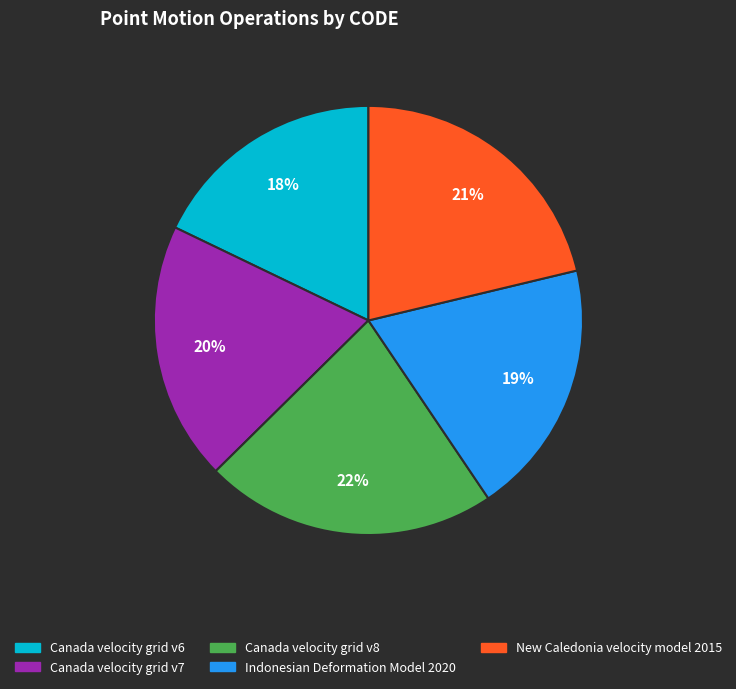

What is the smallest slice in the pie chart?

Canada velocity grid v6